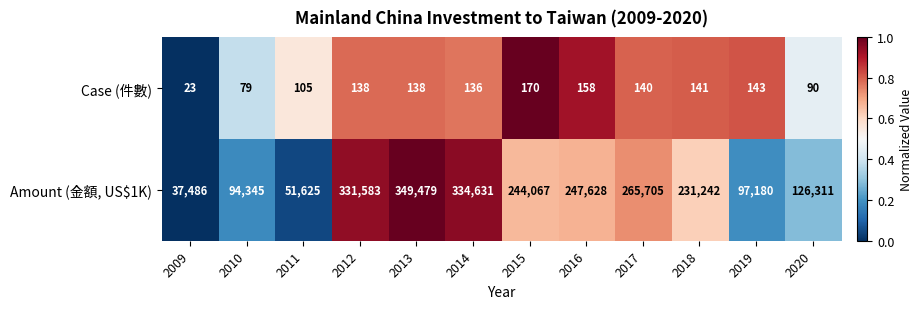

Is it true that Amount (金額, US$1K) equals 429180 at 2016?

False